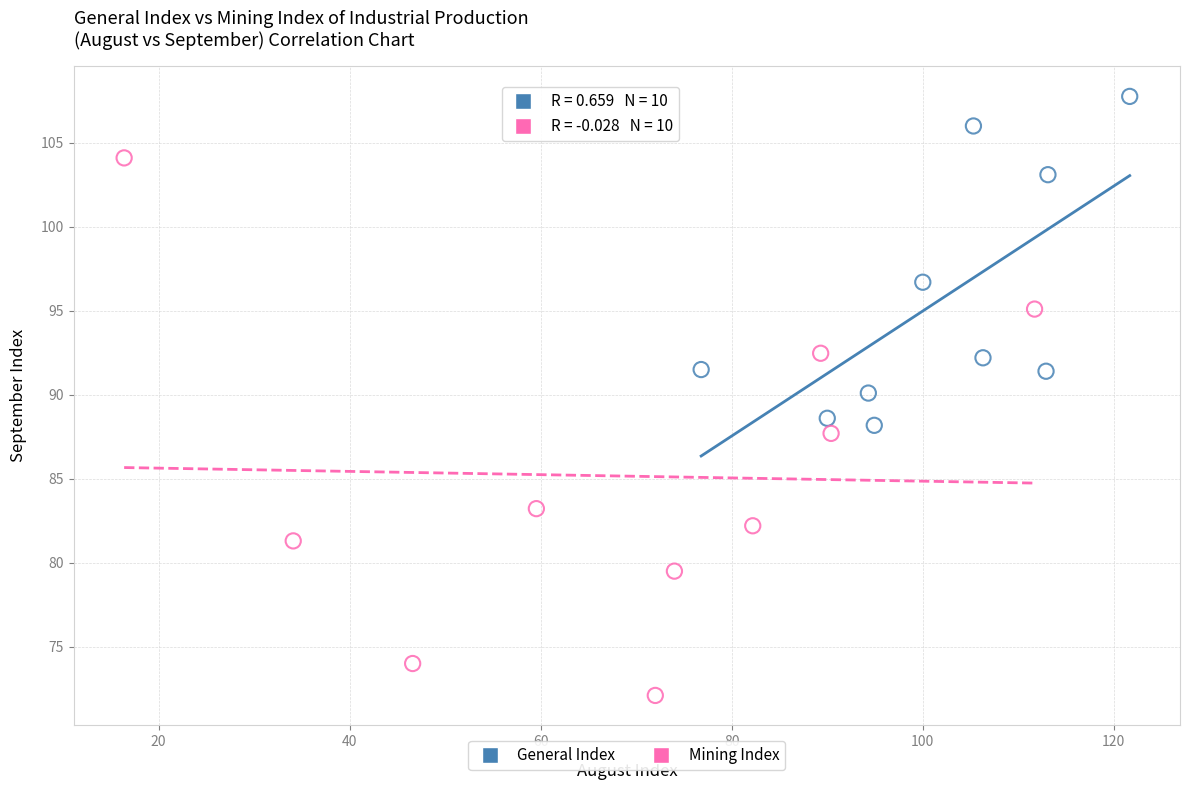

Which series reaches the maximum Y coordinate?

General Index